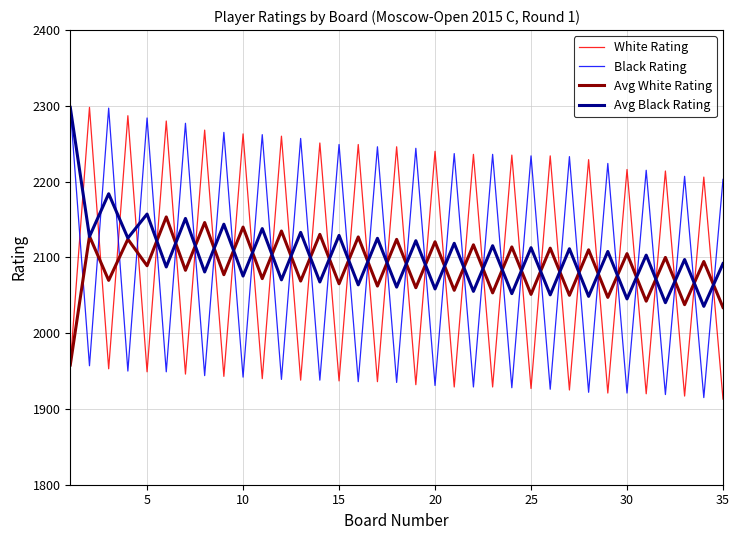

How many categories are shown in the chart?

35